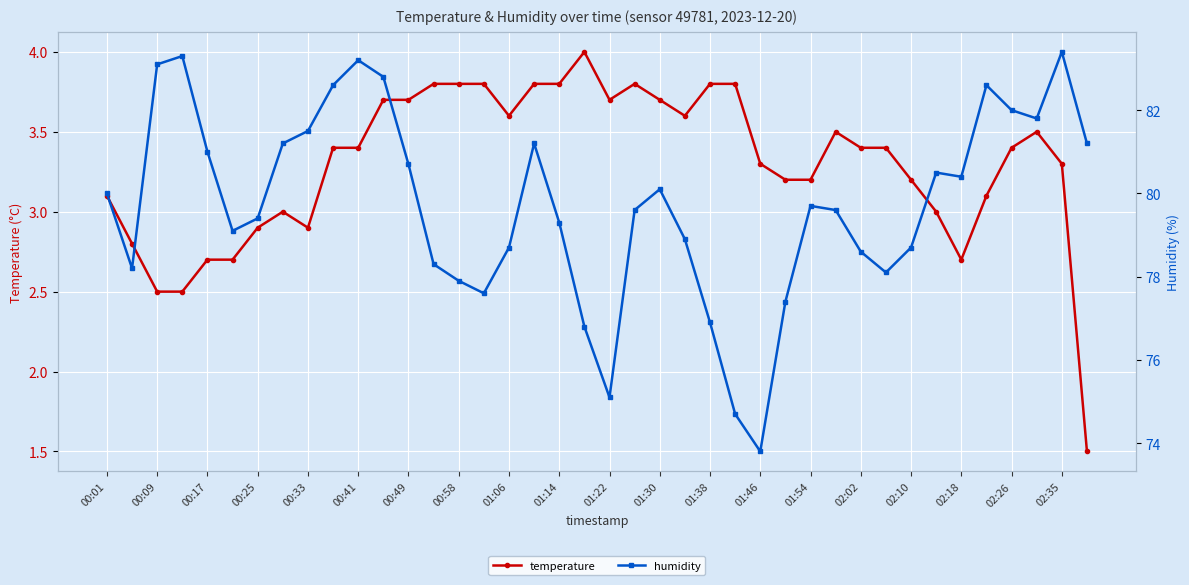

Which has a higher value, 21 or 23?

21